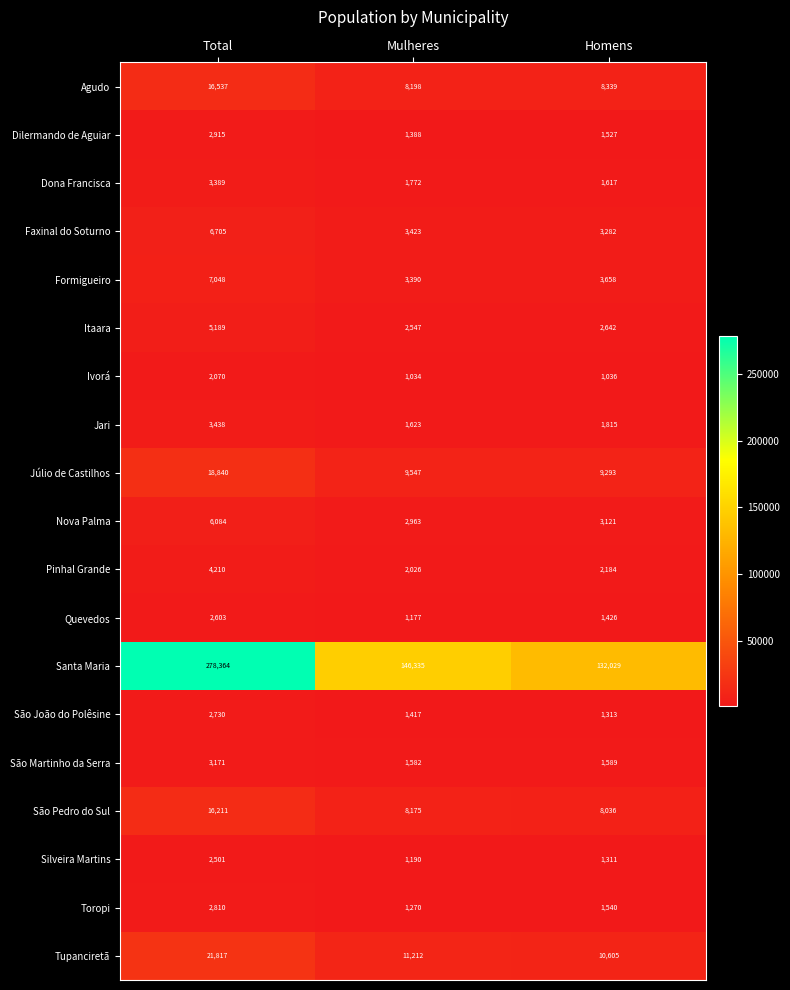

Between Total and Homens, which series saw the biggest shift?

Santa Maria